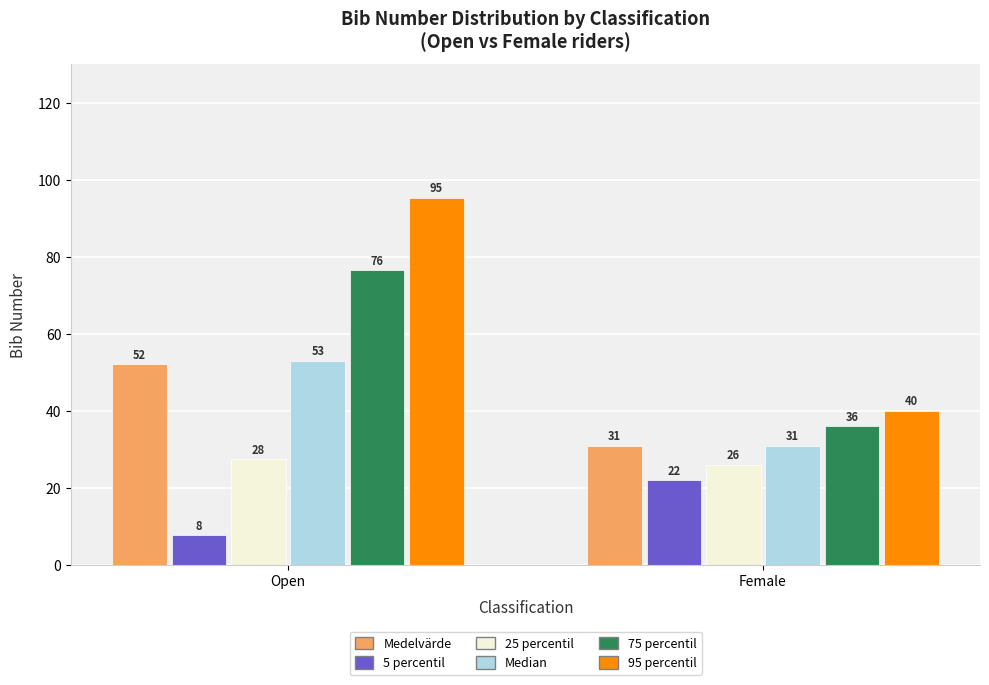

List the series in order of their peak value, lowest first.

5 percentil, 25 percentil, Medelvärde, Median, 75 percentil, 95 percentil